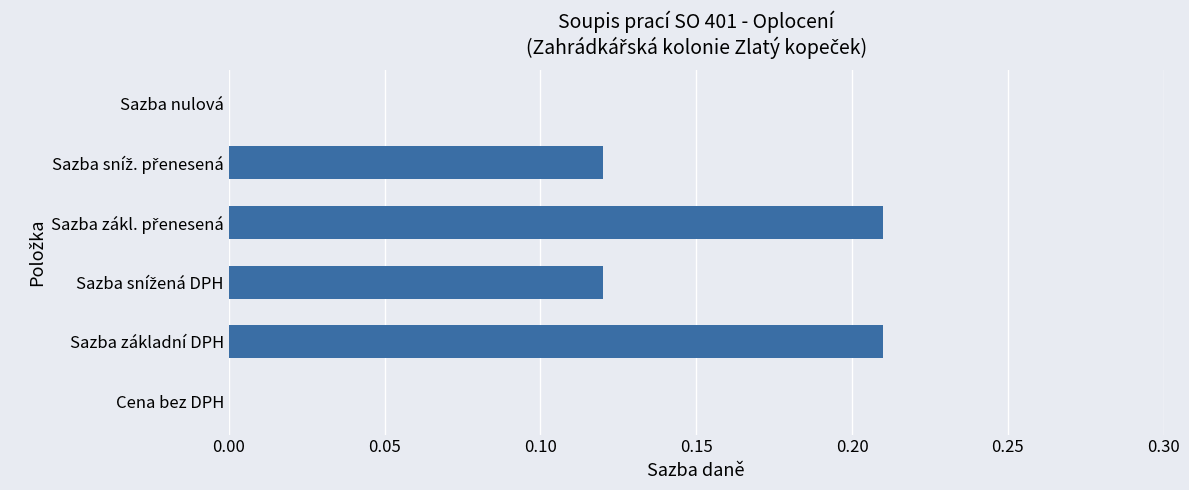

What is the sum of all values?

0.7